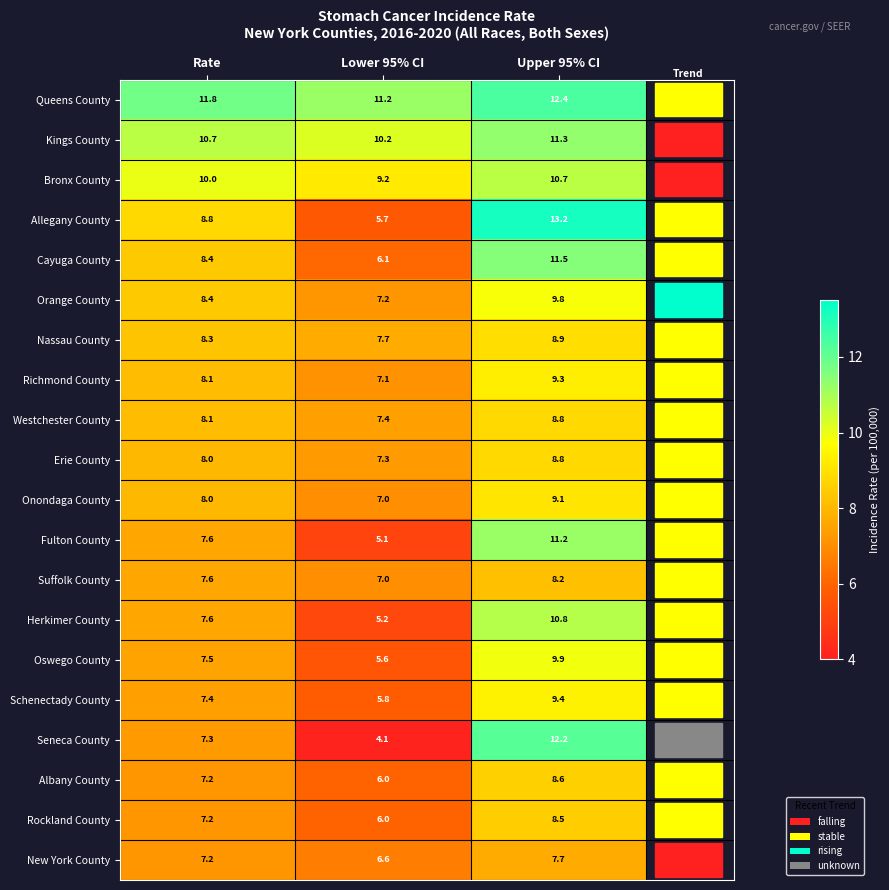

Which series changed the most between Lower 95% CI and Upper 95% CI?

Seneca County